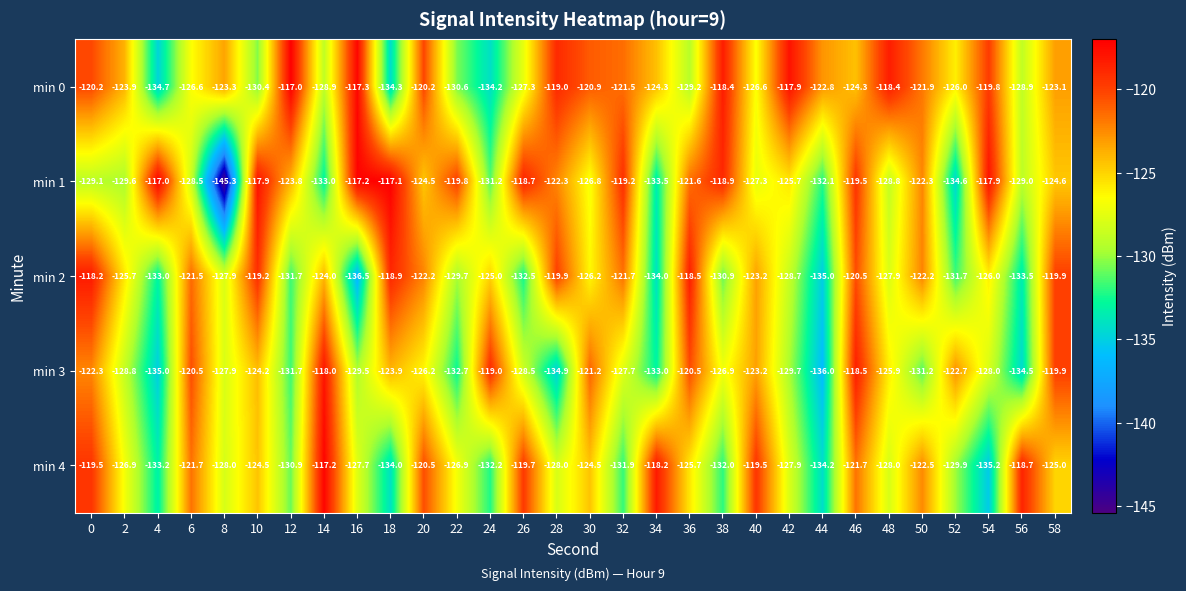

What is the total value across all series at 40?

-619.8